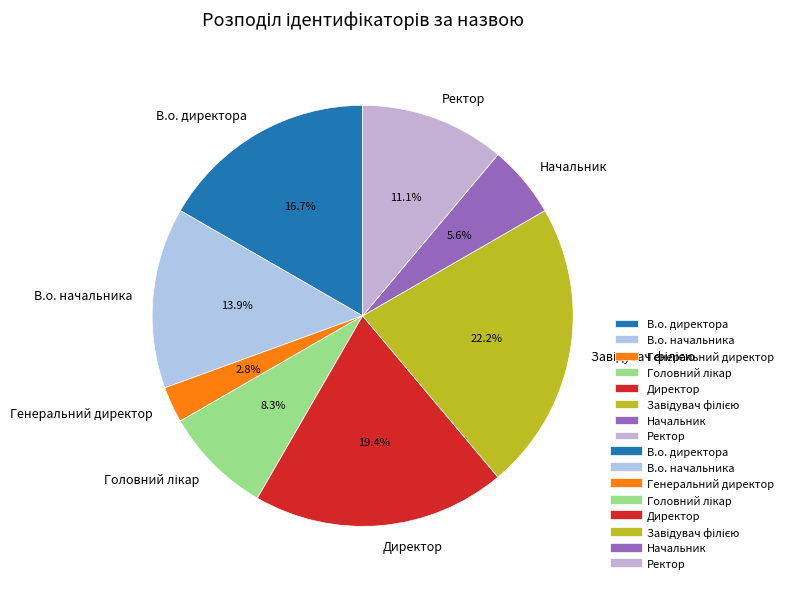

What percentage is NOT represented by В.о. директора?

83.3%